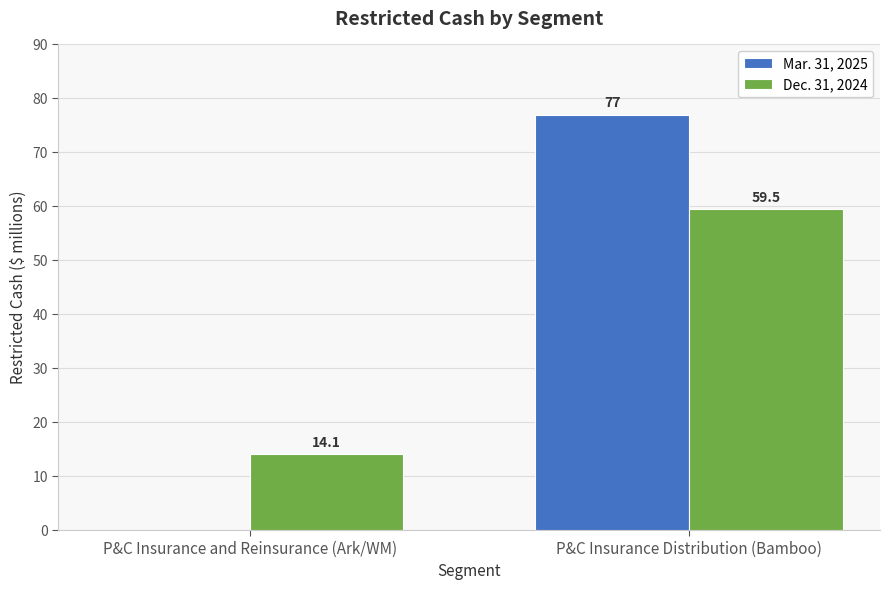

How many values in the Dec. 31, 2024 series exceed 59?

1